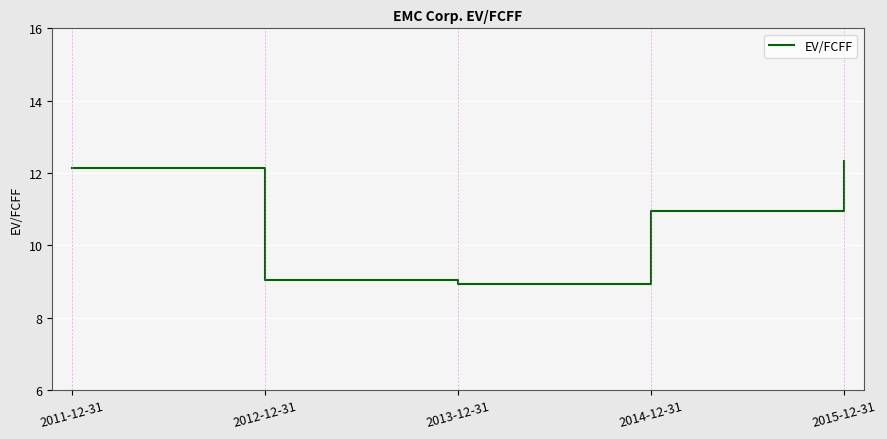

How many values are below 10?

2